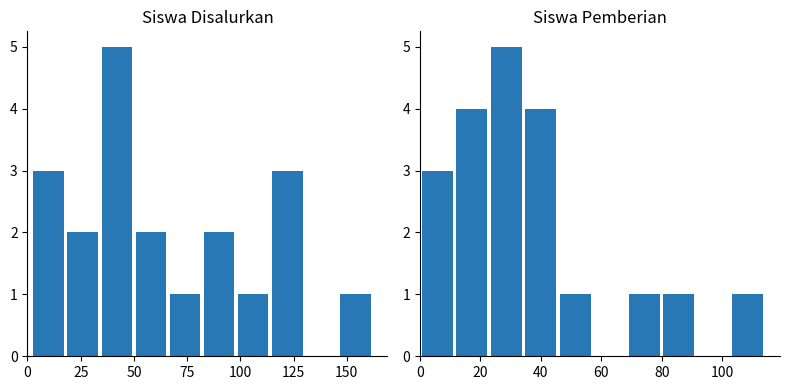

Reading left to right, list all the values displayed in this chart.

Siswa Disalurkan: 3	2	5	2	1	2	1	3	0	1
Siswa Pemberian: 3	4	5	4	1	0	1	1	0	1